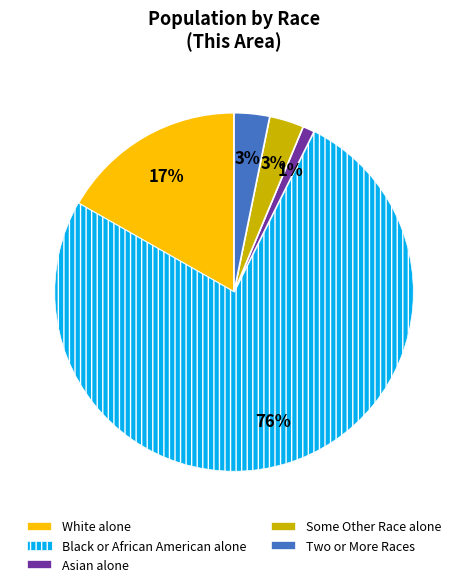

Which slice is the largest?

Black or African American alone